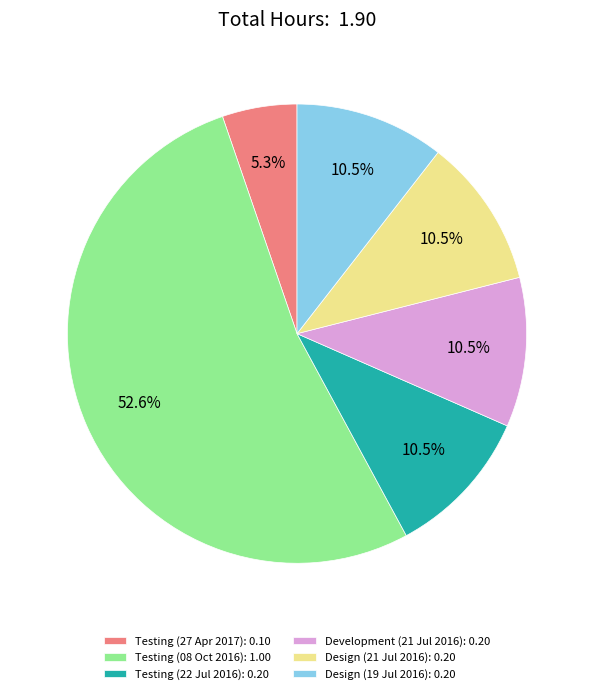

Do Testing (08 Oct 2016) and Design (21 Jul 2016) together represent more than half of the pie?

Yes